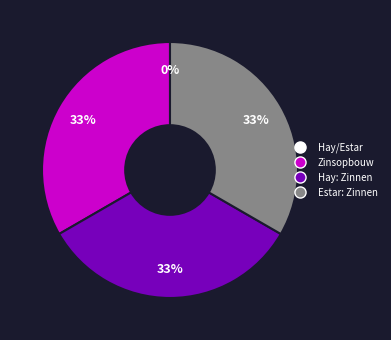

Approximately how many times larger is the value at Zinsopbouw compared to Estar: Zinnen?

1.0